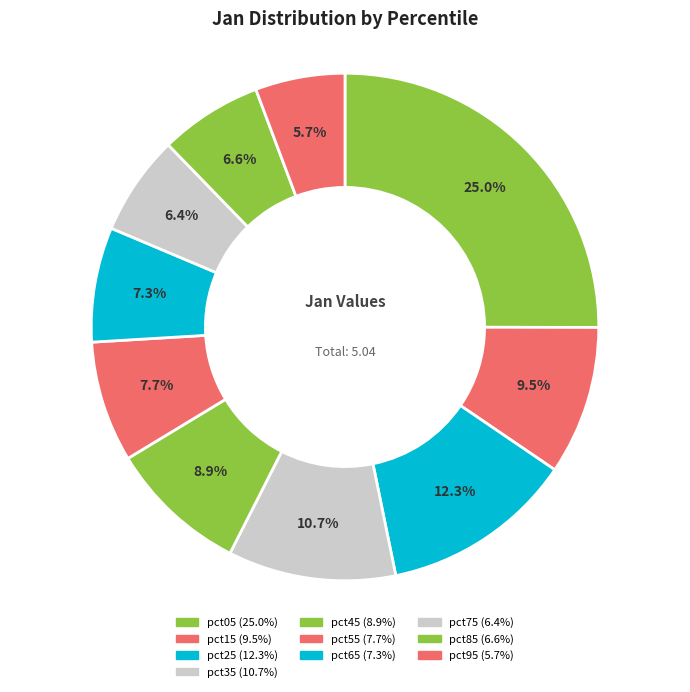

Does pct75 account for over 50% of the chart?

No